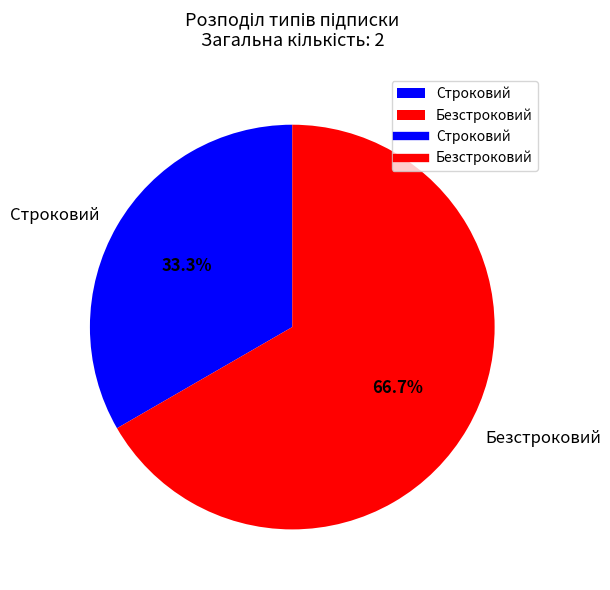

Is Строковий the majority of the pie?

No